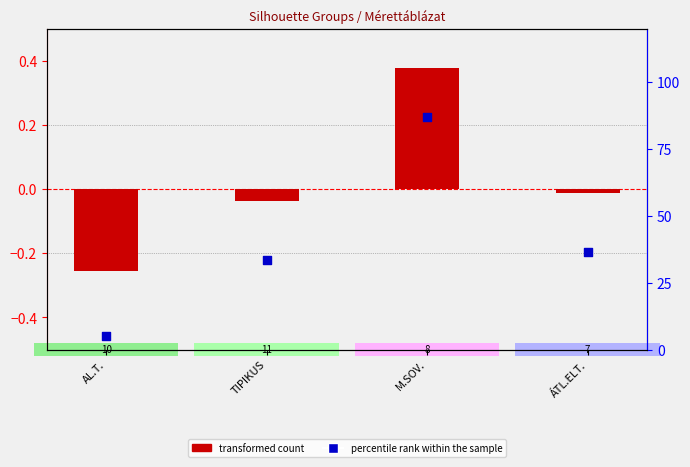

What are all the series names shown in the legend?

transformed count, percentile rank within the sample